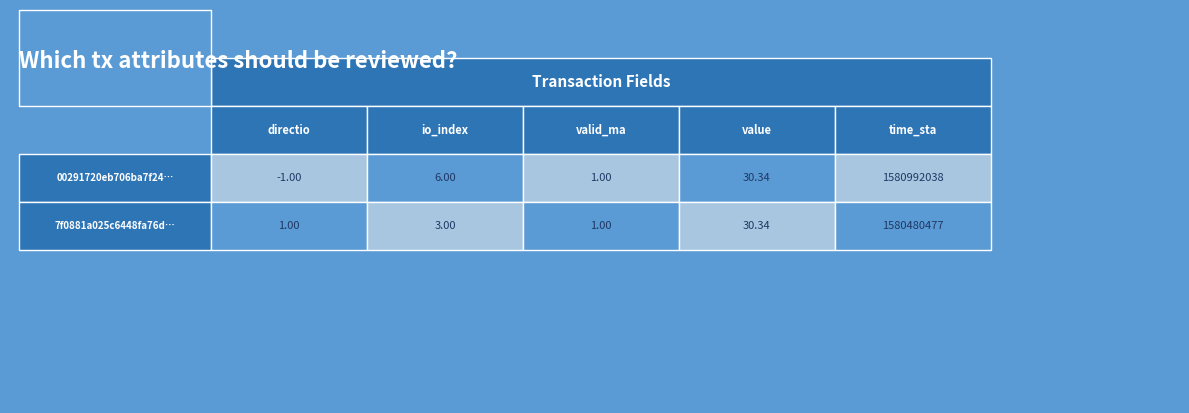

How many data points in 00291720eb706ba7f24c09656238830b9759150 are less than 6?

2